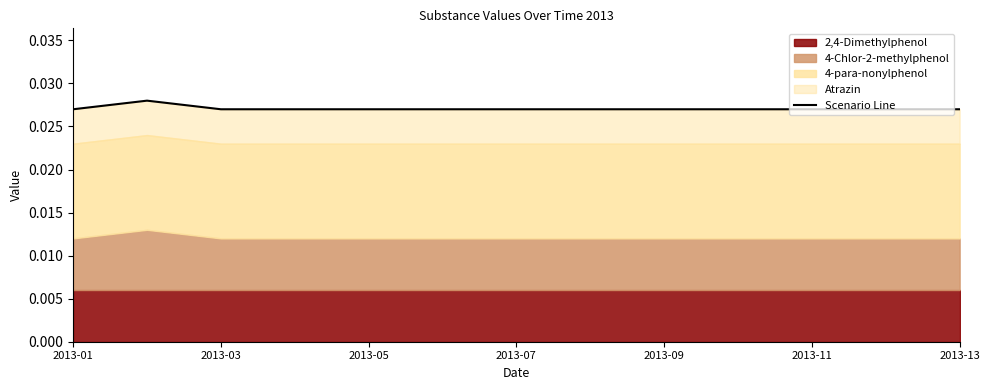

The chart shows a value of 0.0 at 2013-03. True or false?

False